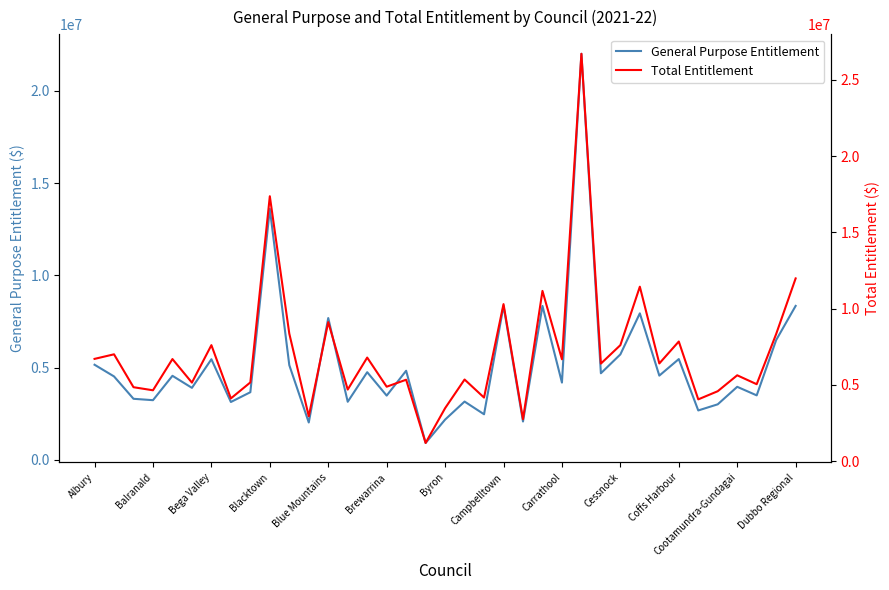

What are all the series names shown in the legend?

General Purpose Entitlement, Total Entitlement